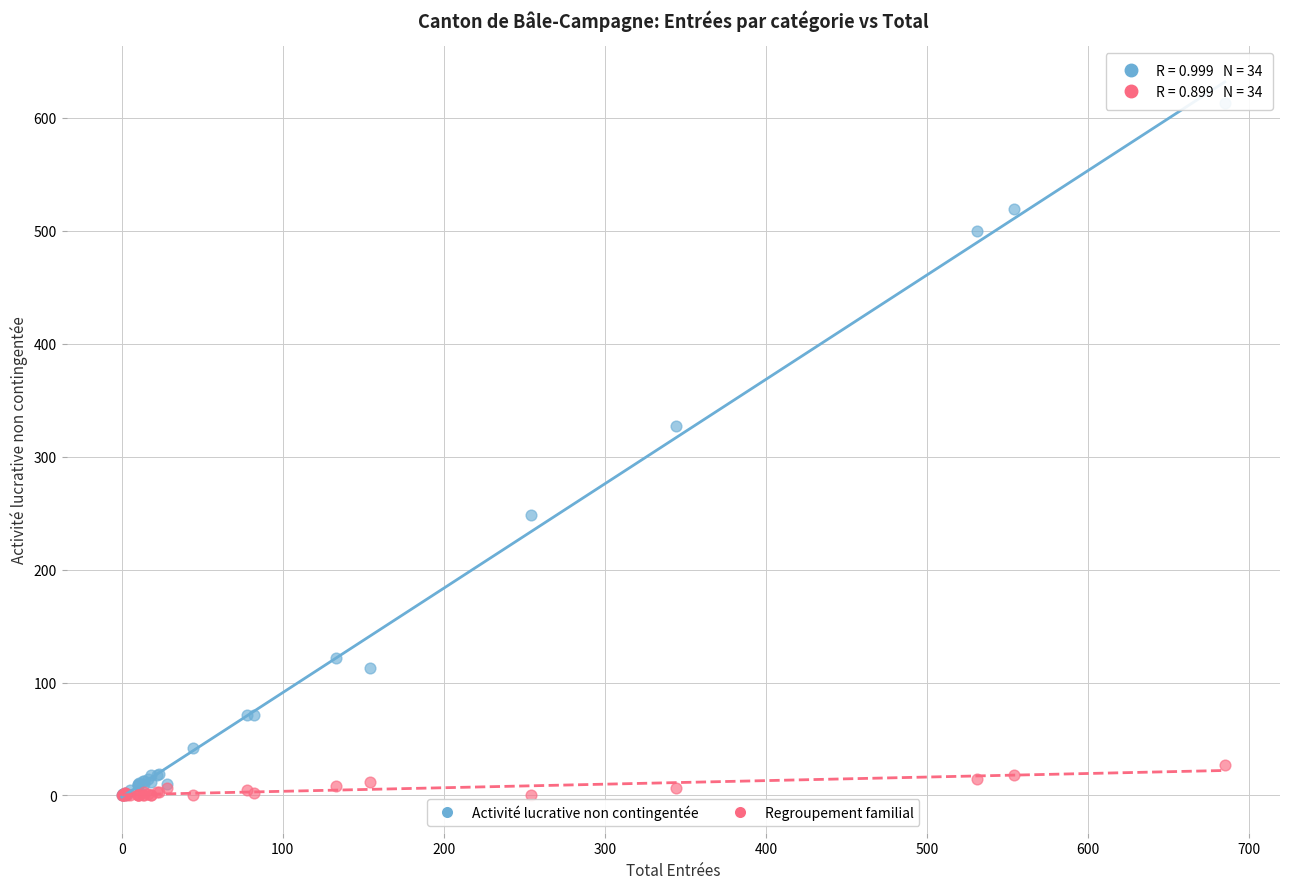

Which series reaches the maximum Y coordinate?

Activité lucrative non contingentée